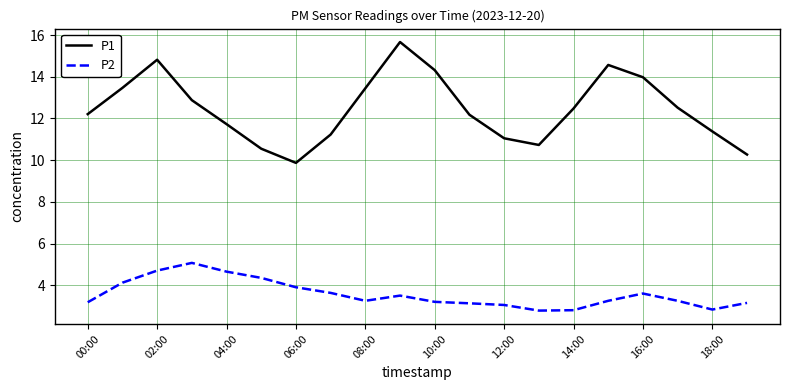

Which series has the largest total across all categories?

P1